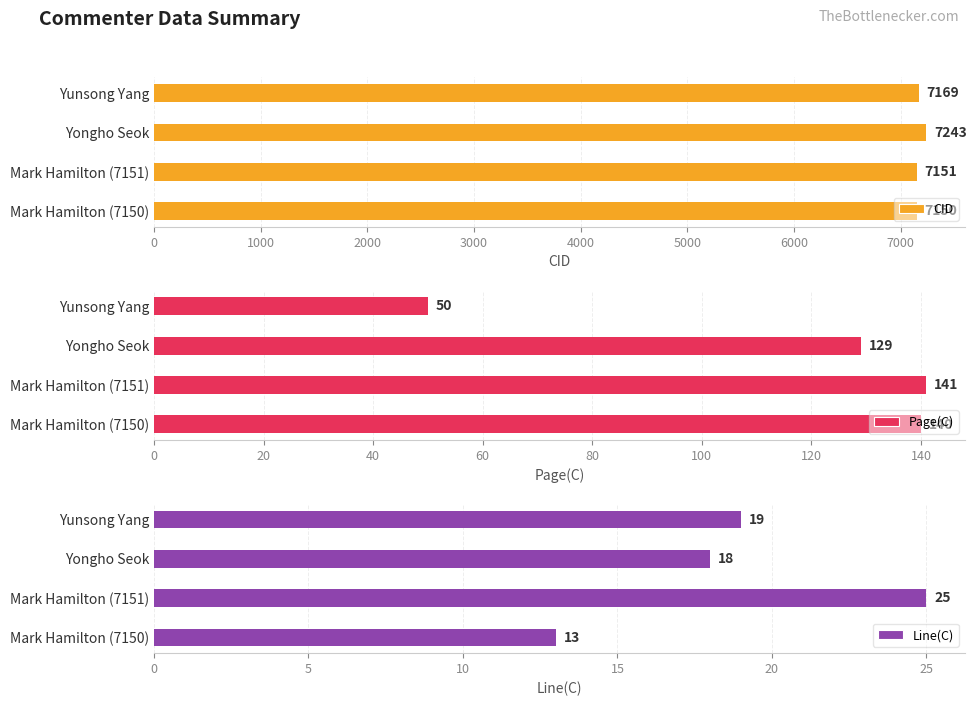

Where is CID nearest to the value 7196?

Yunsong Yang